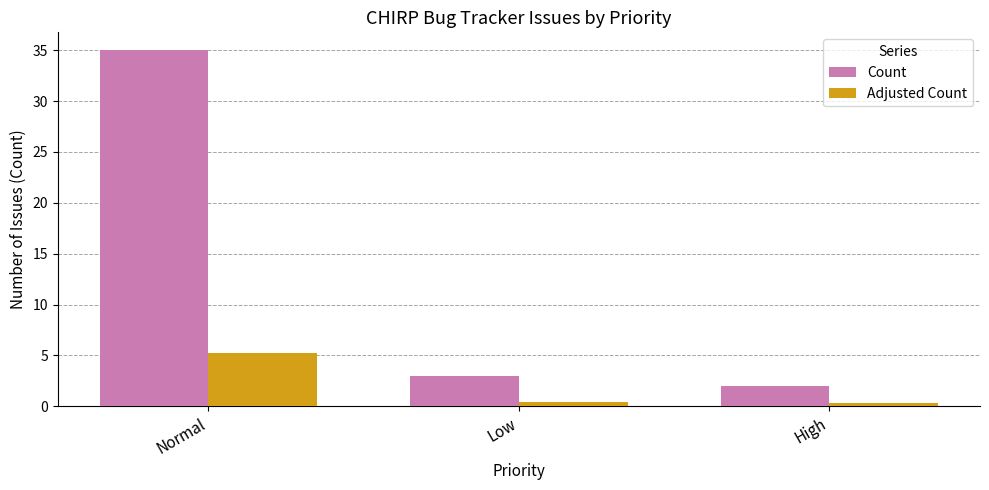

Which series has the largest total across all categories?

Count